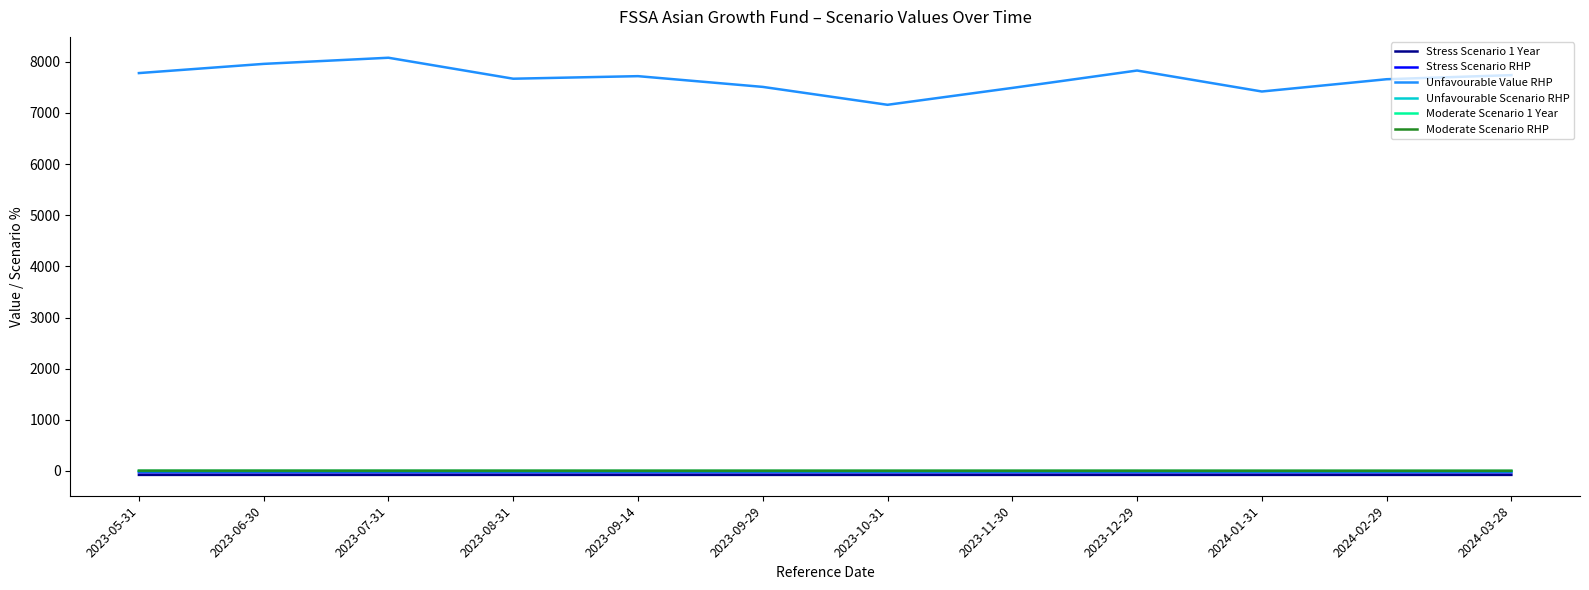

Which series has the largest total across all categories?

Unfavourable Value RHP